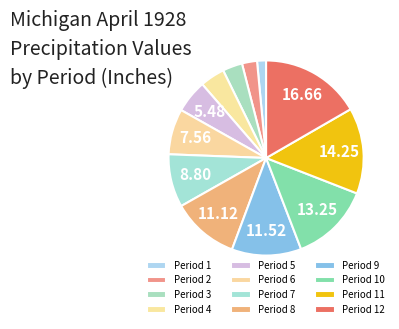

Does any single category account for the majority?

No